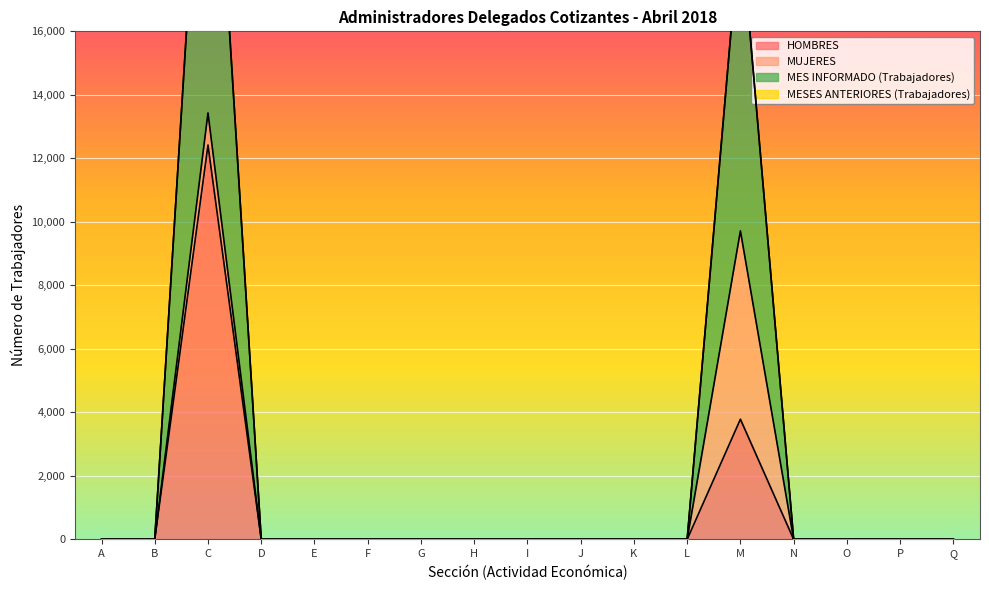

Where is HOMBRES nearest to the value 6210?

M